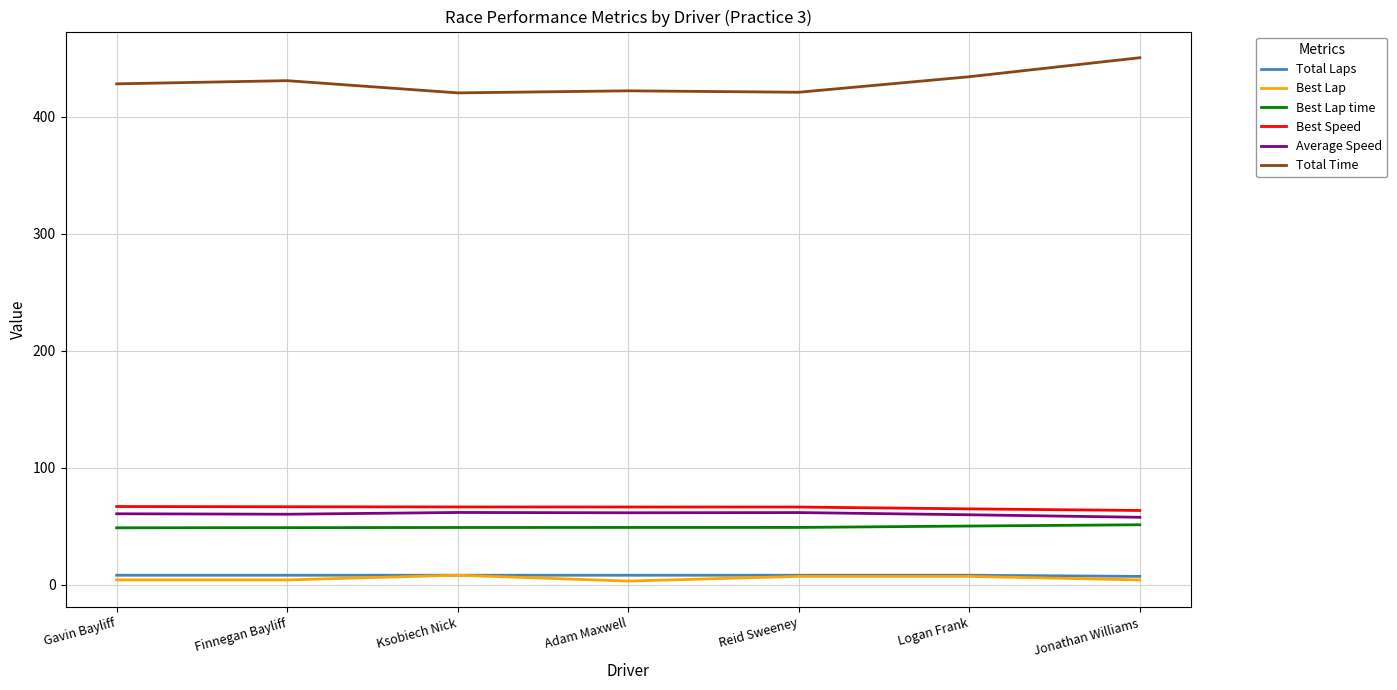

Which series has the largest range (max minus min)?

Total Time